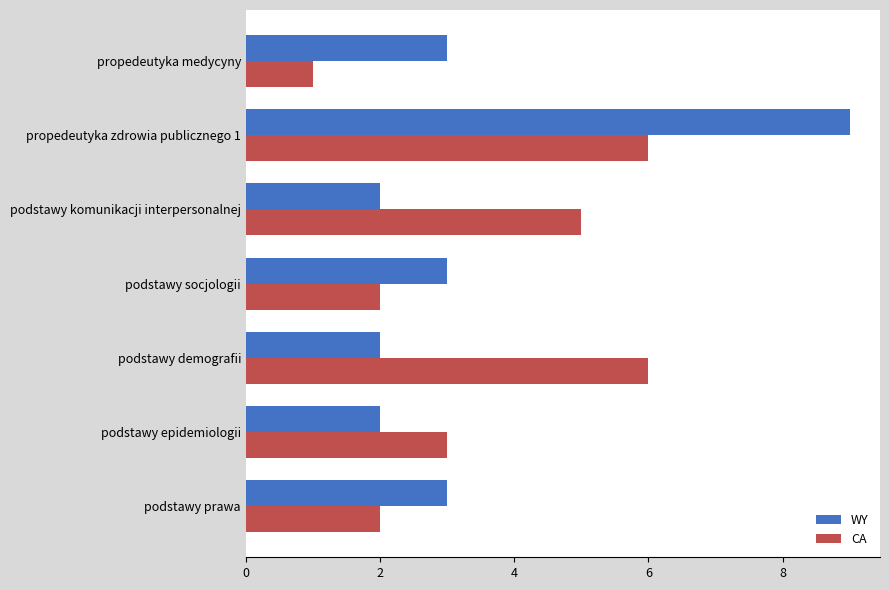

At which category is the sum across all series the highest?

propedeutyka zdrowia publicznego 1